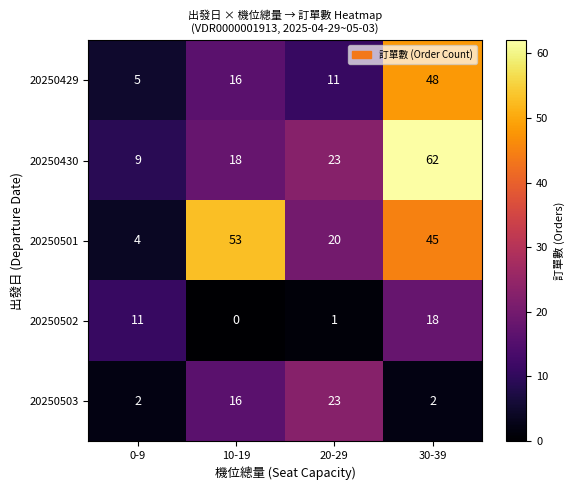

What is the average value of the 20250430 series?

28